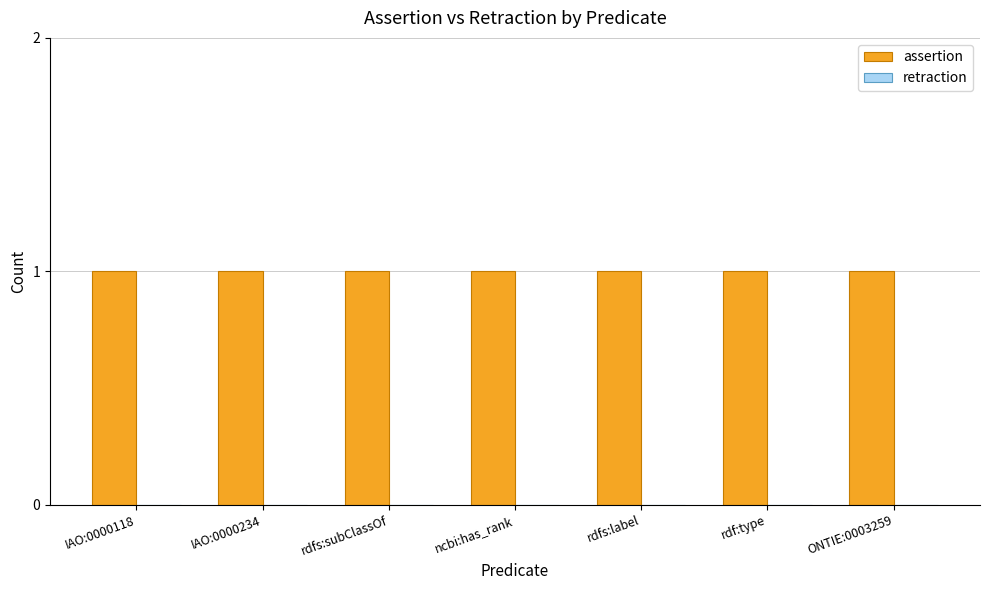

What is the difference between the highest and lowest values at rdfs:subClassOf?

1